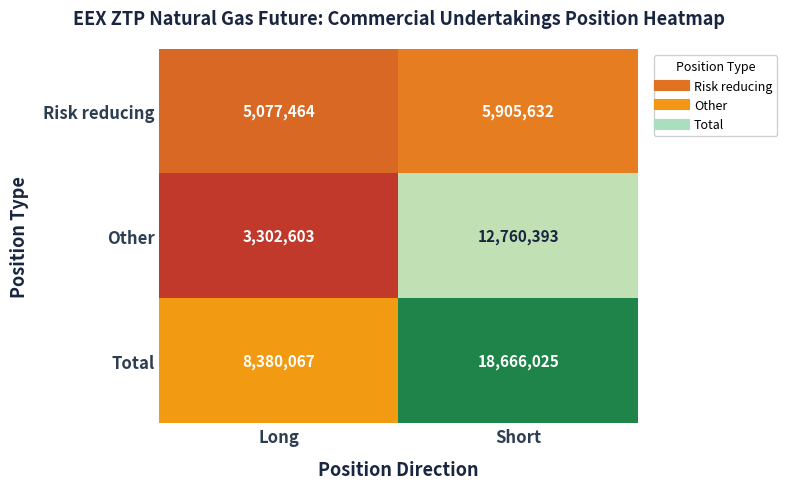

What is the average value of the Risk reducing series?

5491548